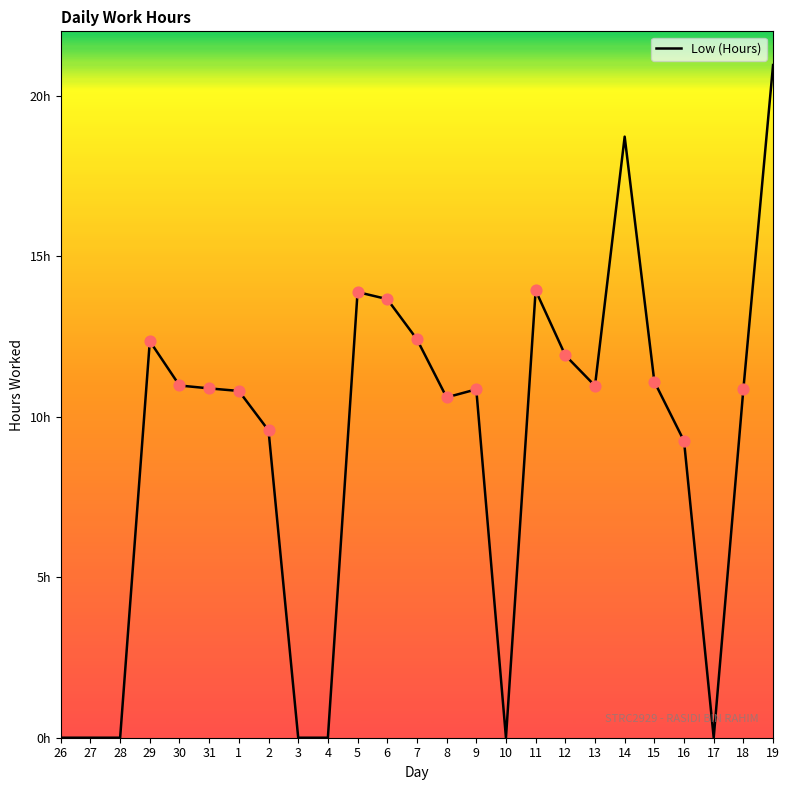

Which has a higher value, 30 or 17?

30